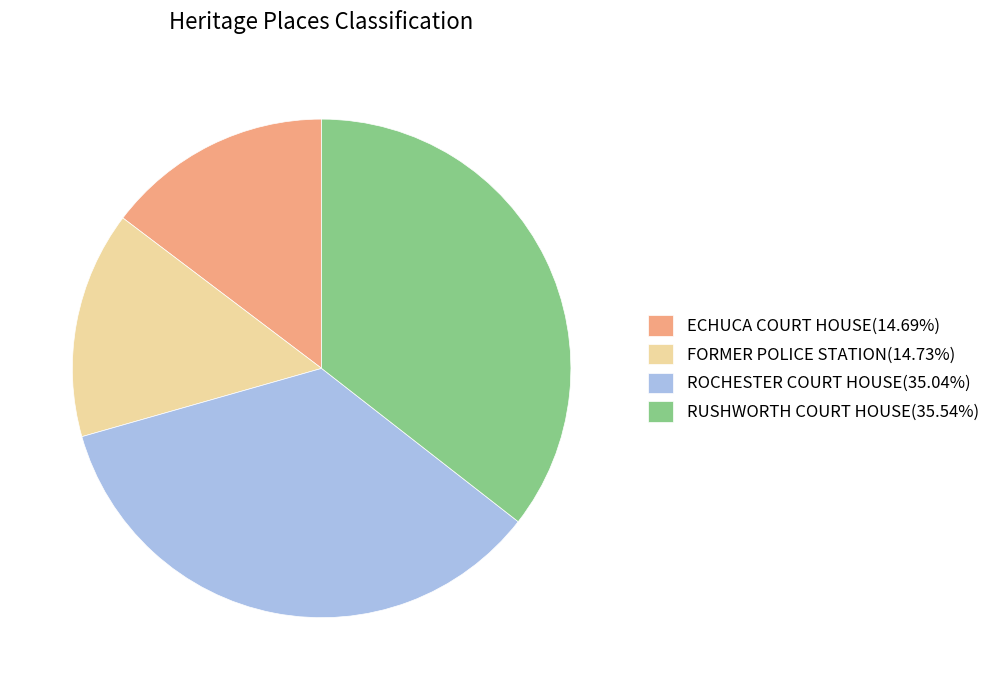

Is there any slice that represents more than half of the pie?

No